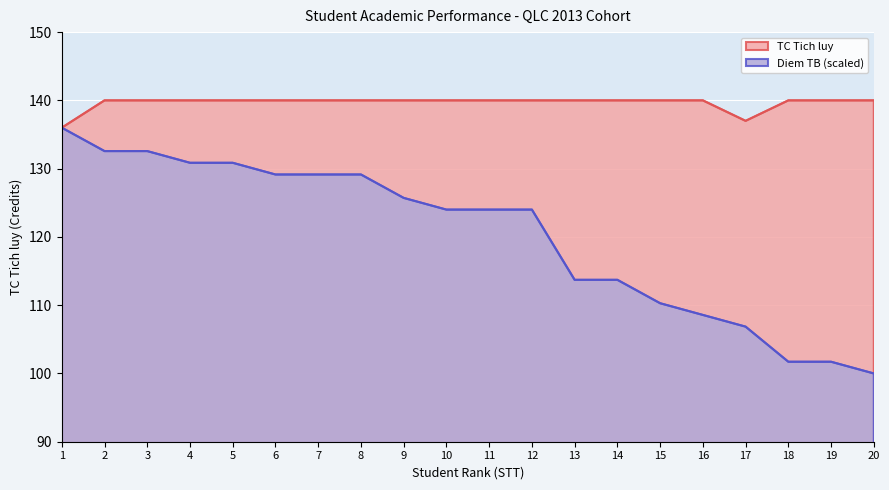

What is the difference between the highest and lowest values at 9?

14.3